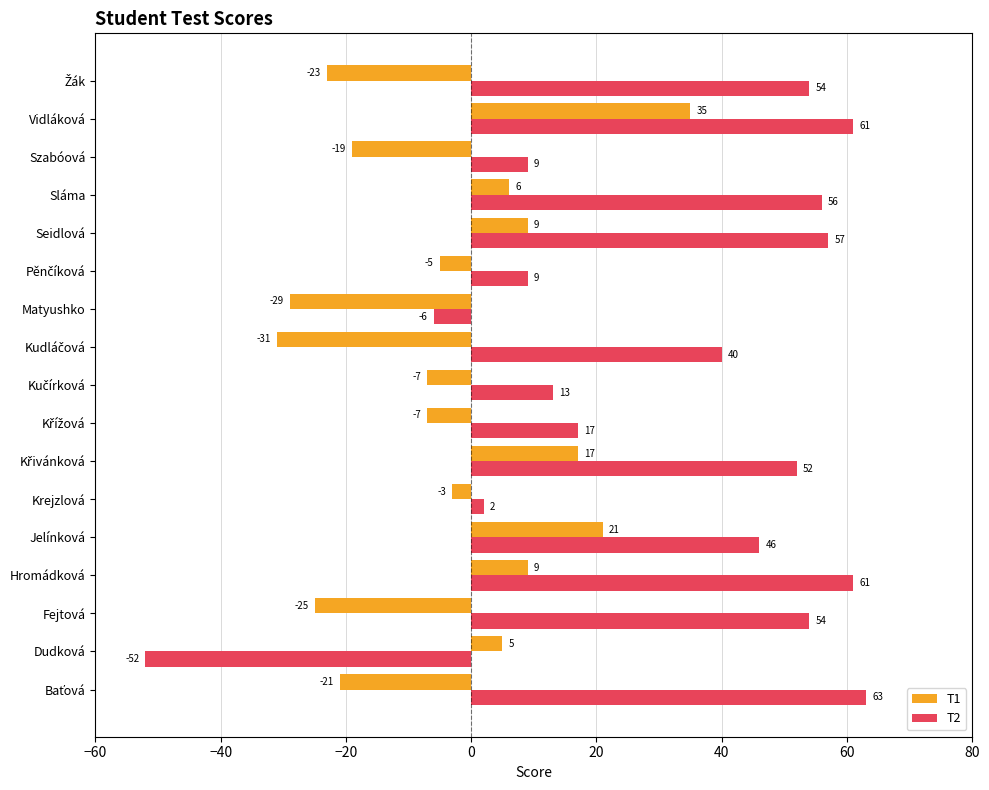

Which category has the highest value in the T1 series?

Vidláková